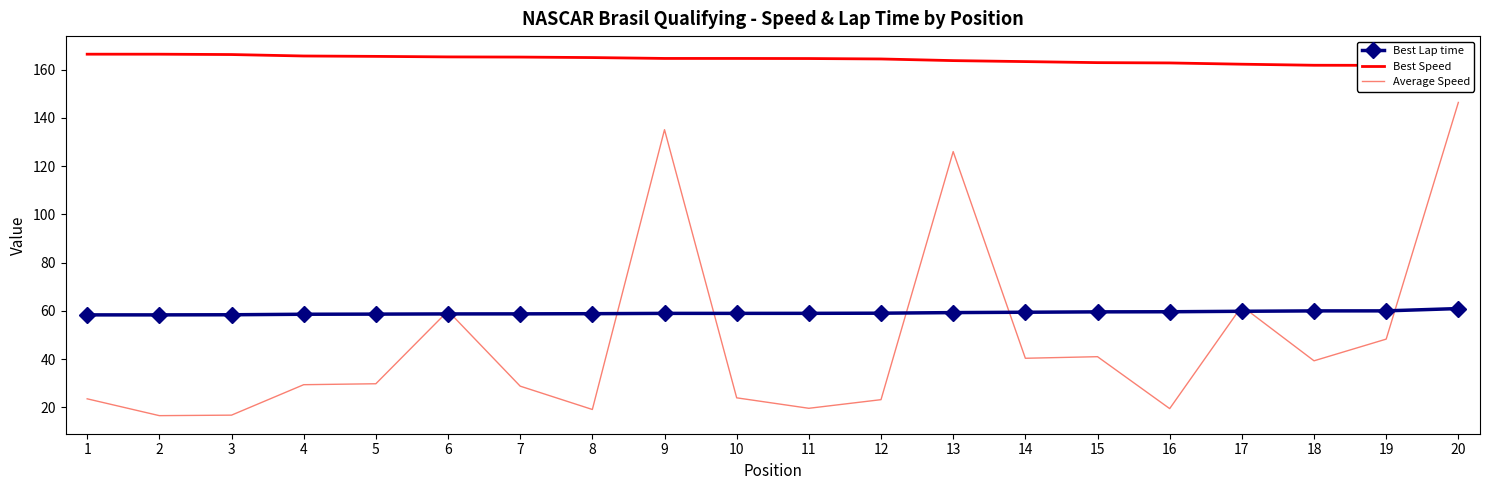

Read the Best Lap time value at 11.

58.9